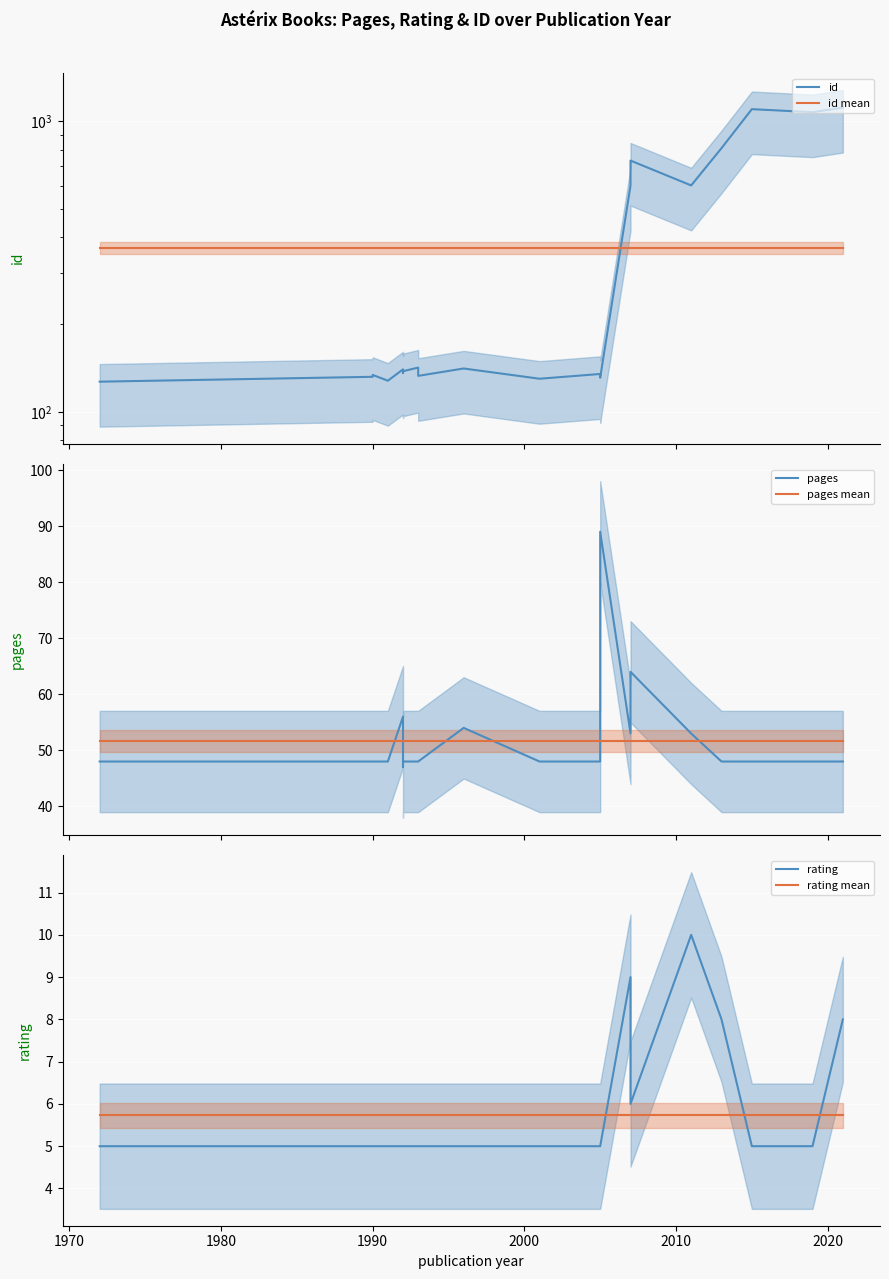

What is the minimum value shown in the chart?

5.0